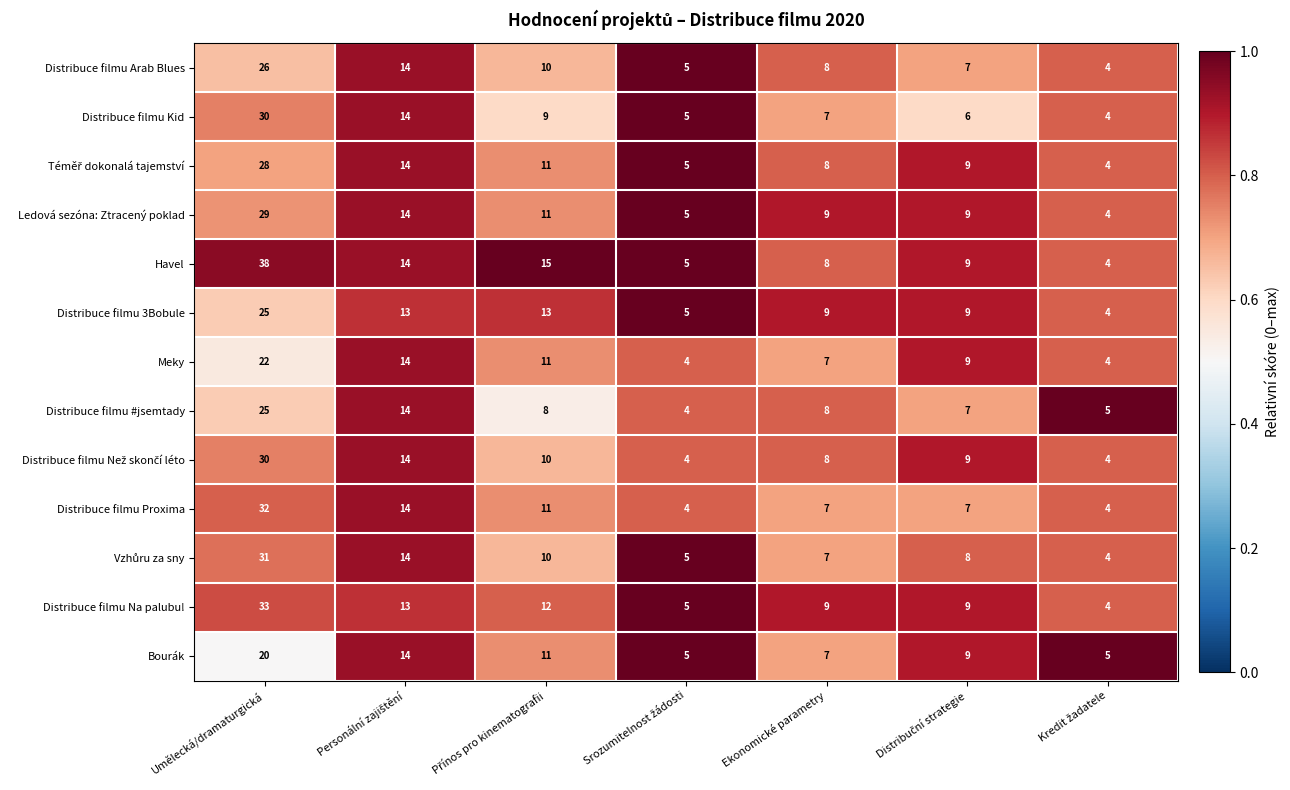

What is the sum of all Distribuce filmu Kid values?

75